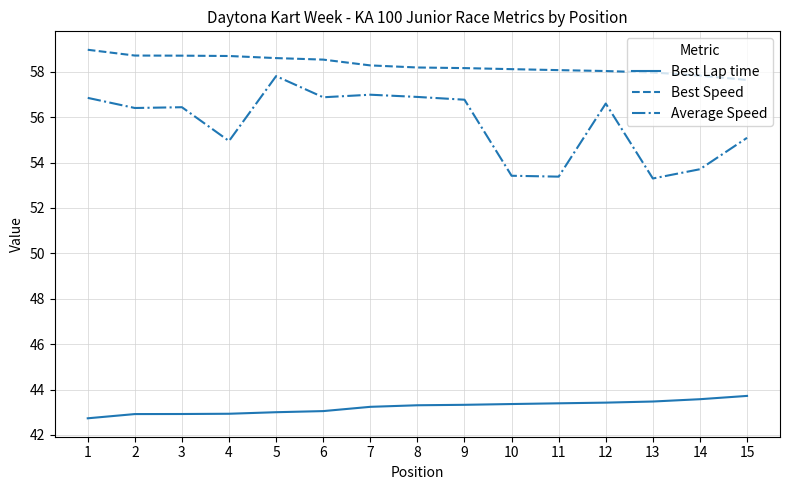

True or false: Average Speed and Best Lap time cross at least once.

False